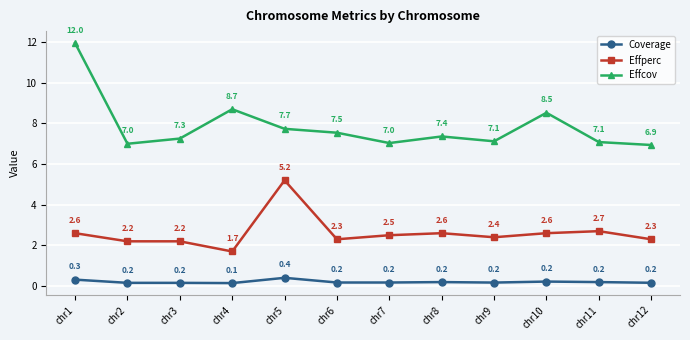

Which series has the widest spread of values?

Effcov